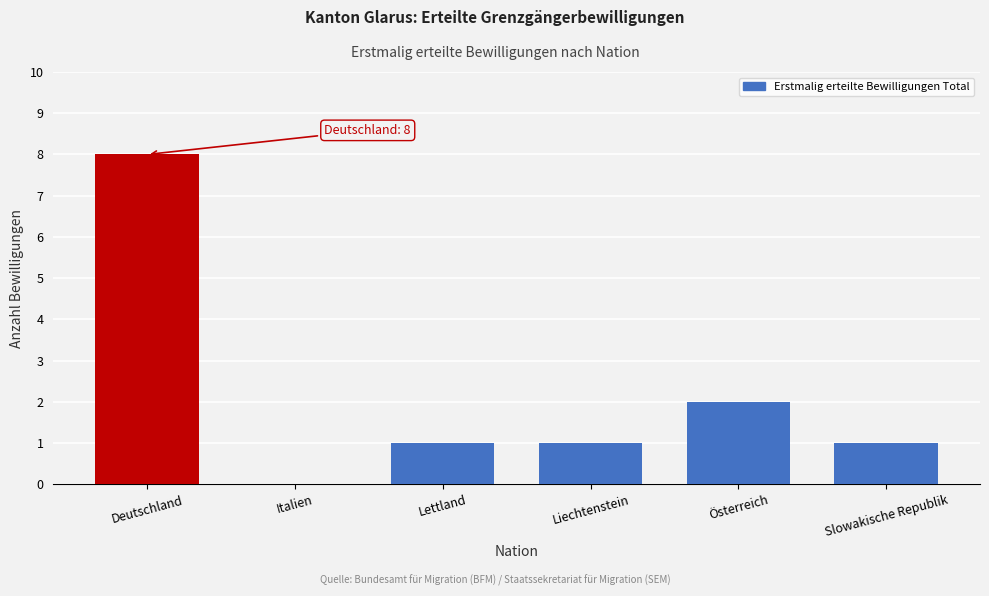

Reading right to left, extract all data points from this chart.

Slowakische Republik=1	Österreich=2	Liechtenstein=1	Lettland=1	Italien=0	Deutschland=8